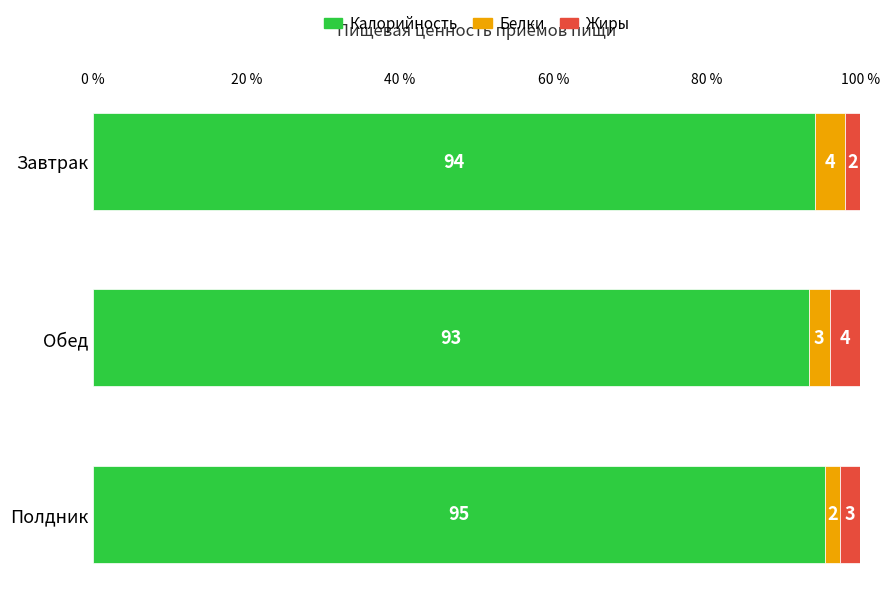

Rank the categories by Калорийность value from lowest to highest.

Обед, Завтрак, Полдник